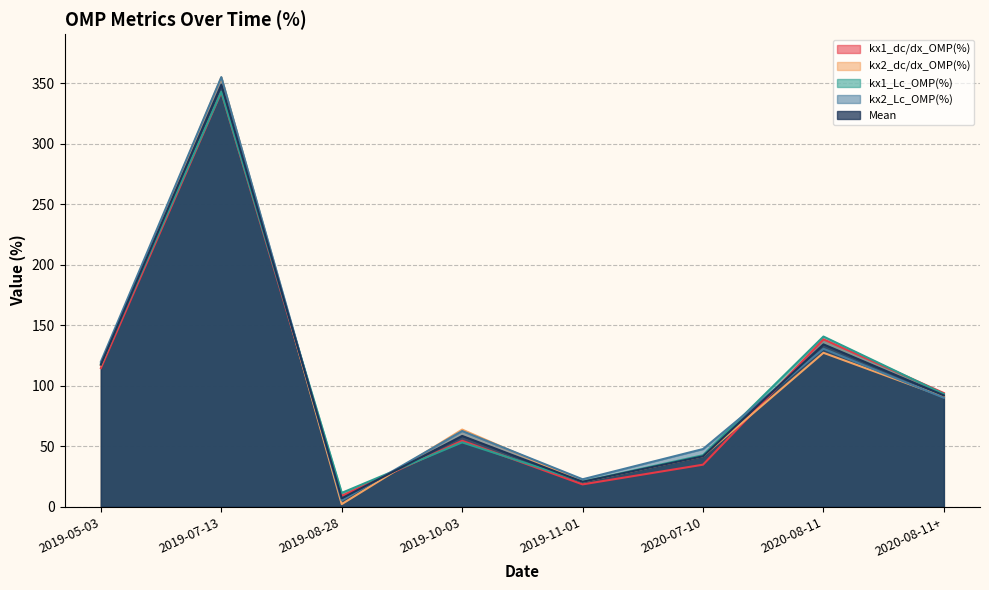

Which series has the widest spread of values?

kx2_dc/dx_OMP(%)